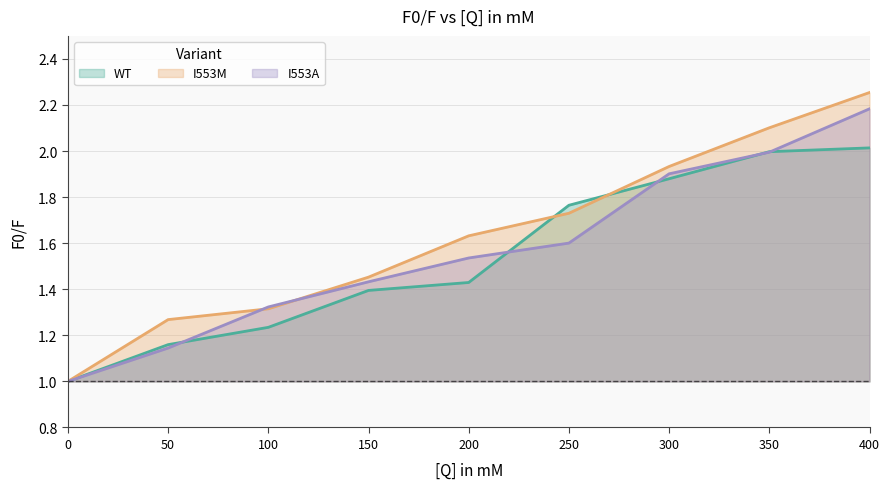

The value of I553M at 350 is 2.1. True or false?

True